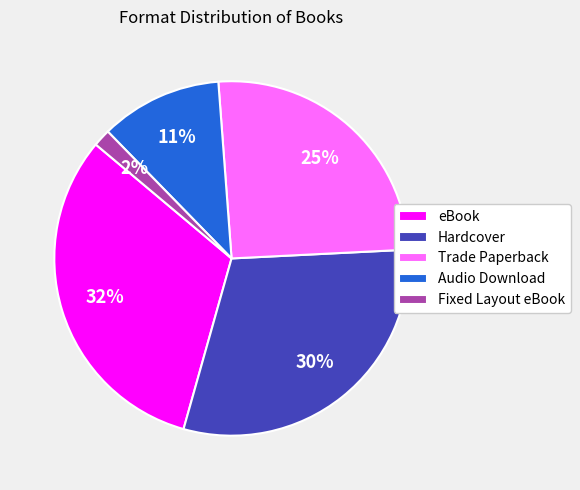

Is the sum of Hardcover and Trade Paperback greater than half?

Yes